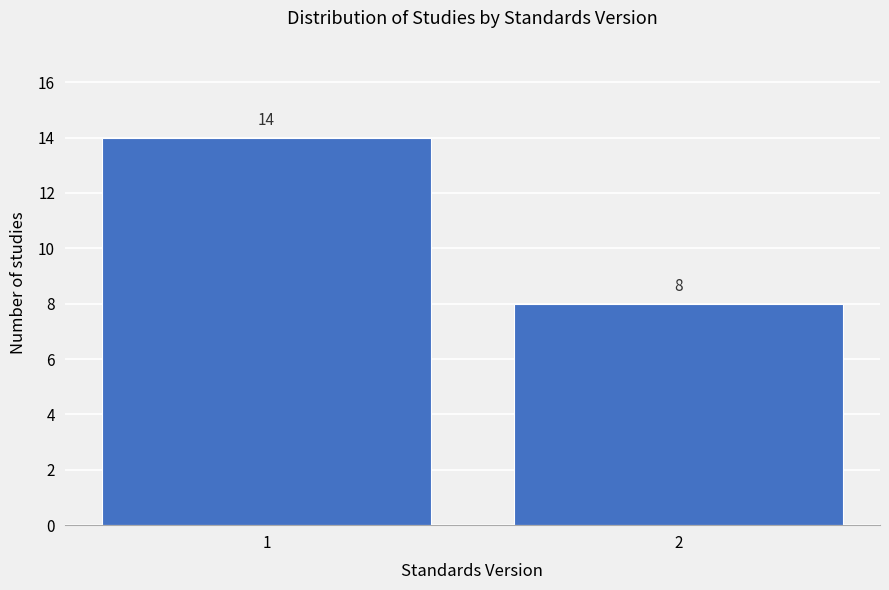

Reading left to right, extract all data points from this chart.

14	8